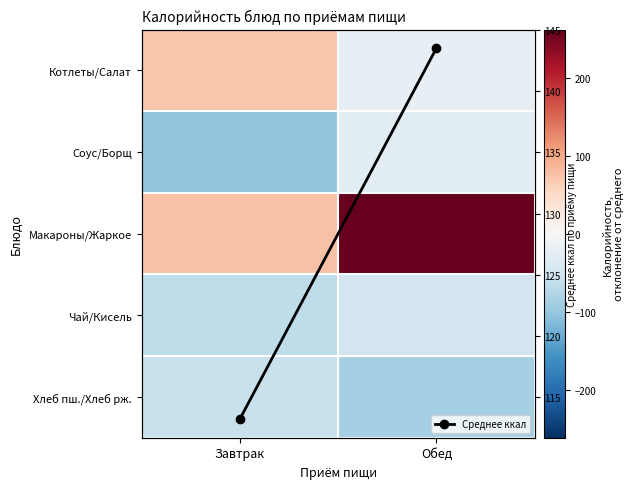

What is the approximate value of Котлеты/Салат at Завтрак?

72.8